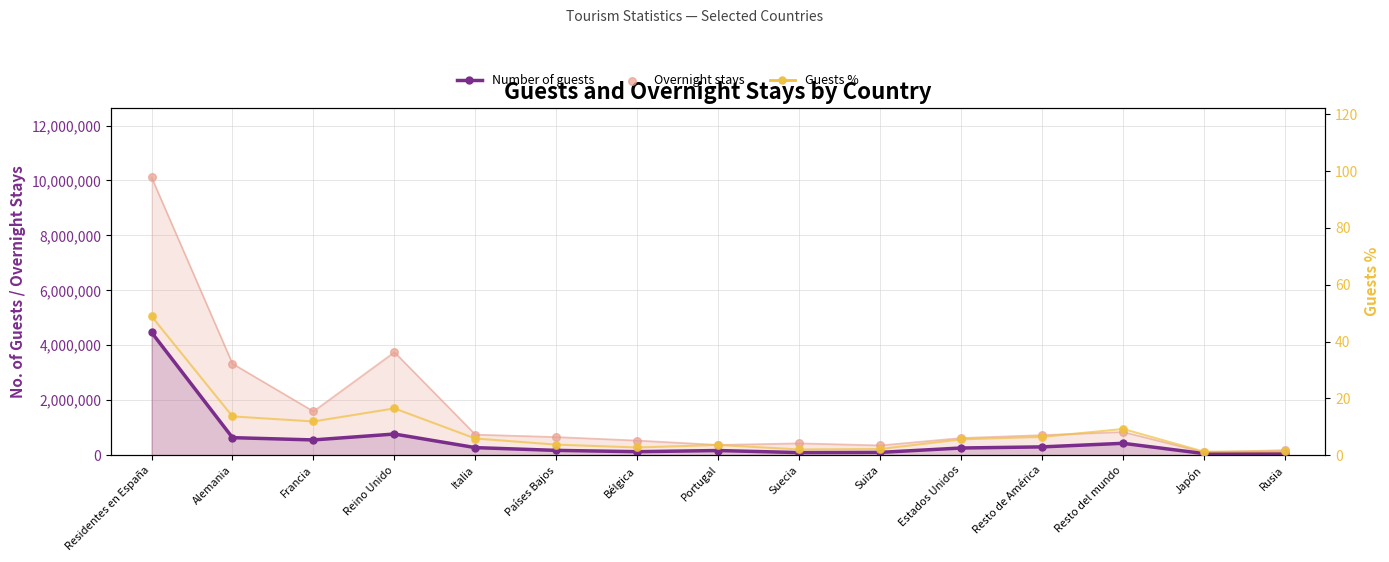

Which series reaches the minimum Y coordinate?

Guests %